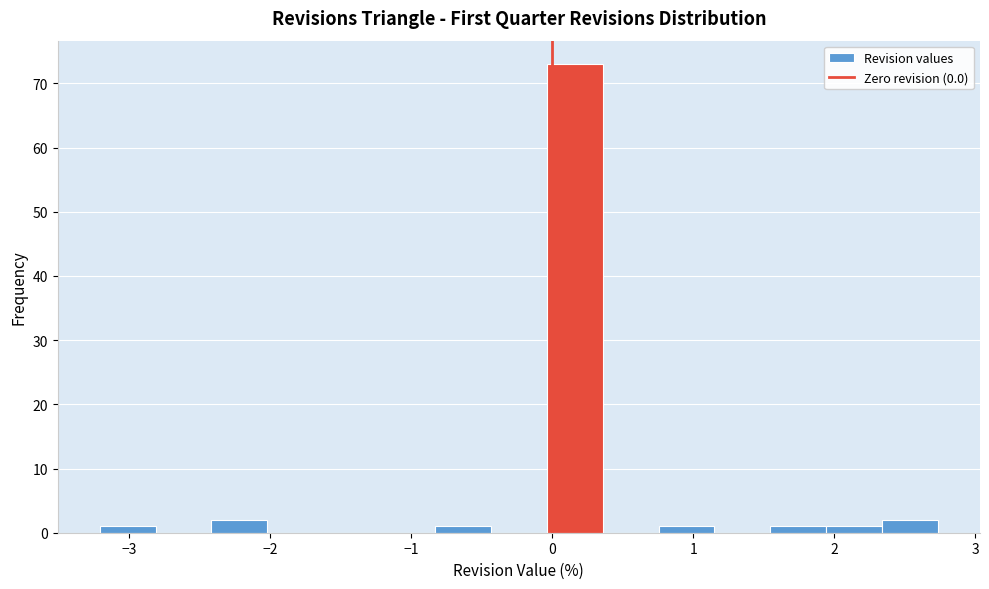

Around what value on the x-axis is the tallest bar? Give the approximate position of its centre, as read against the axis.

0.2